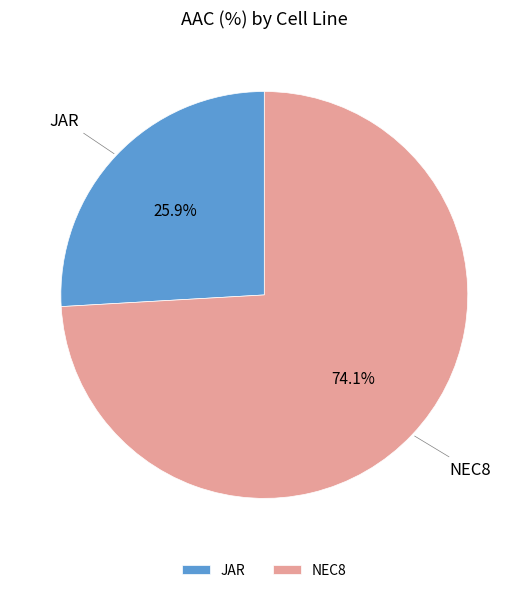

To the nearest percent, what is the difference between the largest and smallest slice percentages?

48%